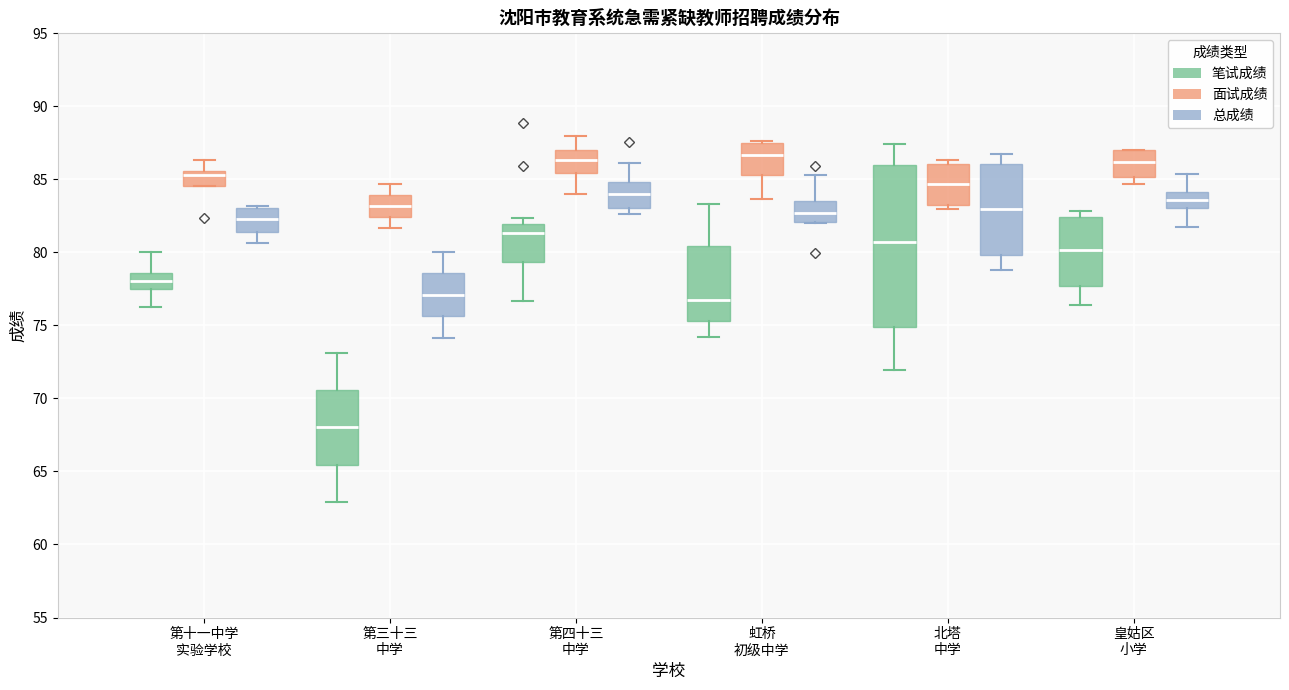

Comparing the boxes themselves (not the whiskers), which one is the tallest?

北塔 中学 (笔试成绩)